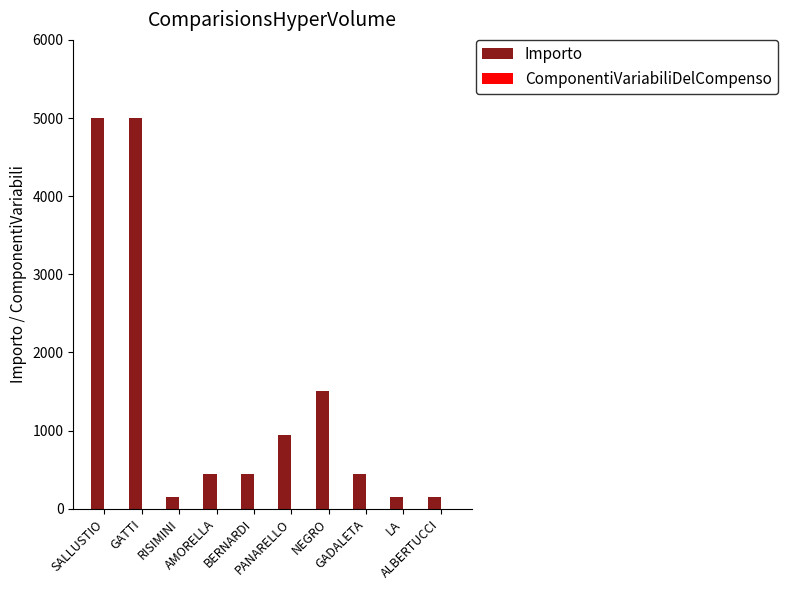

What is the label of the 1st bar from the right?

ALBERTUCCI